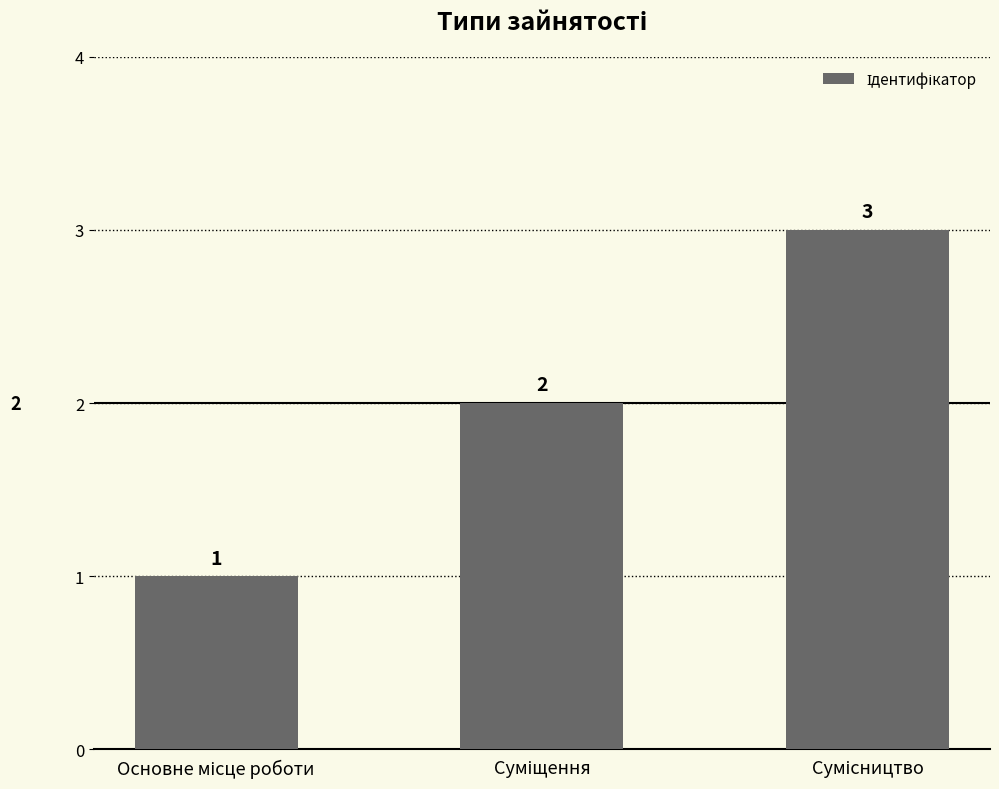

Count the values in the range 1 to 3.

3